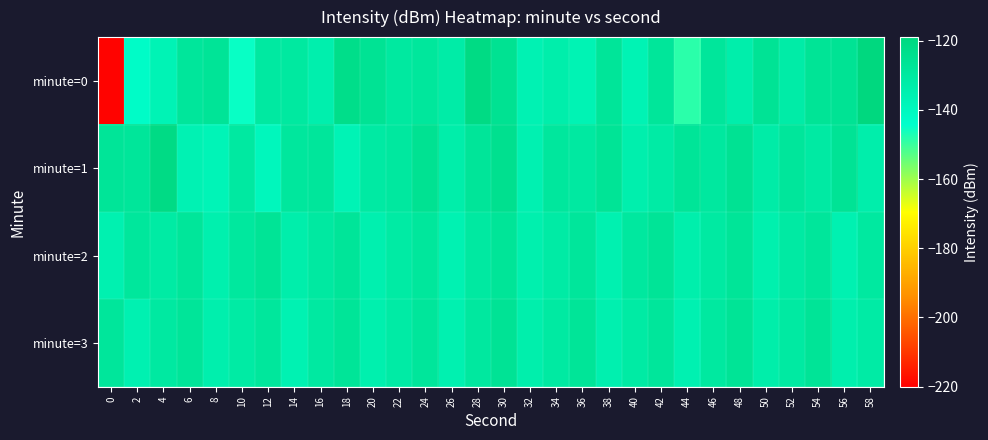

Reading left to right, list all the values displayed in this chart.

minute=0: 0=-219.4	2=-142.8	4=-137.0	6=-128.3	8=-127.0	10=-145.2	12=-130.2	14=-129.9	16=-134.3	18=-122.9	20=-125.9	22=-129.9	24=-128.6	26=-132.1	28=-120.7	30=-125.2	32=-136.2	34=-133.6	36=-136.5	38=-127.6	40=-136.4	42=-128.0	44=-148.5	46=-128.2	48=-133.5	50=-126.2	52=-132.3	54=-126.7	56=-126.0	58=-119.1
minute=1: 0=-127.5	2=-127.9	4=-121.1	6=-136.2	8=-137.4	10=-130.3	12=-139.2	14=-128.9	16=-128.2	18=-137.1	20=-131.0	22=-129.5	24=-125.3	26=-133.1	28=-127.8	30=-124.5	32=-135.6	34=-128.9	36=-130.4	38=-126.7	40=-134.2	42=-131.5	44=-127.3	46=-129.8	48=-125.6	50=-132.4	52=-128.1	54=-130.9	56=-126.3	58=-133.7
minute=2: 0=-135.2	2=-128.7	4=-131.4	6=-127.9	8=-134.6	10=-129.3	12=-126.8	14=-133.5	16=-130.1	18=-127.6	20=-134.9	22=-131.2	24=-128.5	26=-135.8	28=-130.3	30=-127.1	32=-134.4	34=-131.7	36=-128.2	38=-135.1	40=-129.6	42=-126.9	44=-133.8	46=-130.5	48=-127.4	50=-134.7	52=-131.0	54=-128.3	56=-135.4	58=-129.9
minute=3: 0=-128.4	2=-135.7	4=-130.2	6=-127.7	8=-134.0	10=-131.3	12=-128.6	14=-135.9	16=-130.4	18=-127.1	20=-134.5	22=-131.8	24=-128.1	26=-135.2	28=-129.7	30=-126.4	32=-133.9	34=-130.6	36=-127.3	38=-134.8	40=-131.1	42=-128.4	44=-135.5	46=-130.0	48=-126.7	50=-133.4	52=-130.7	54=-127.0	56=-134.3	58=-131.6